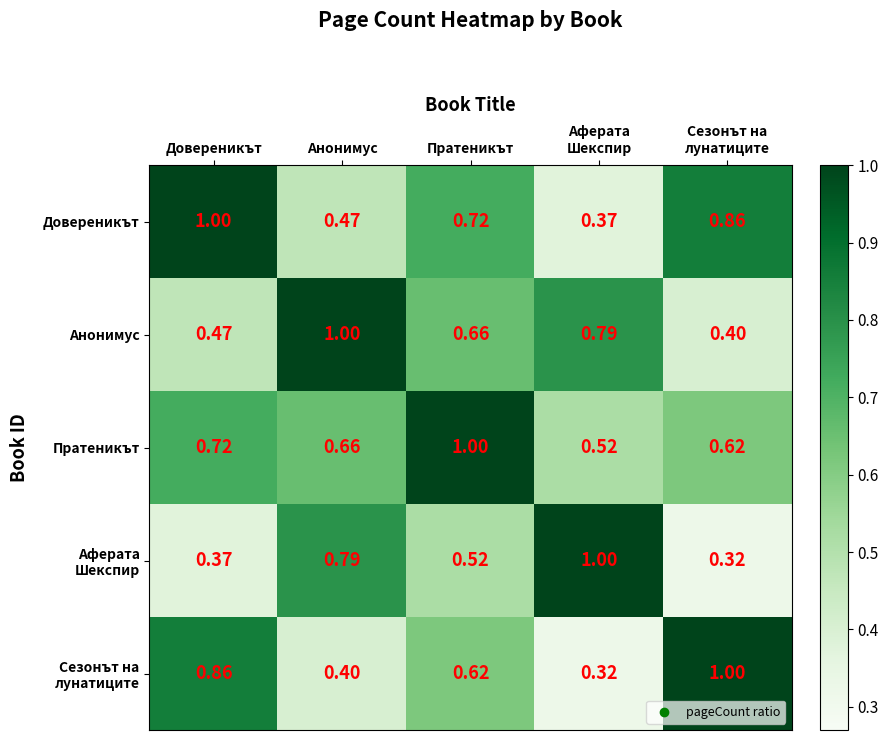

Which series has the largest total across all categories?

Пратеникът